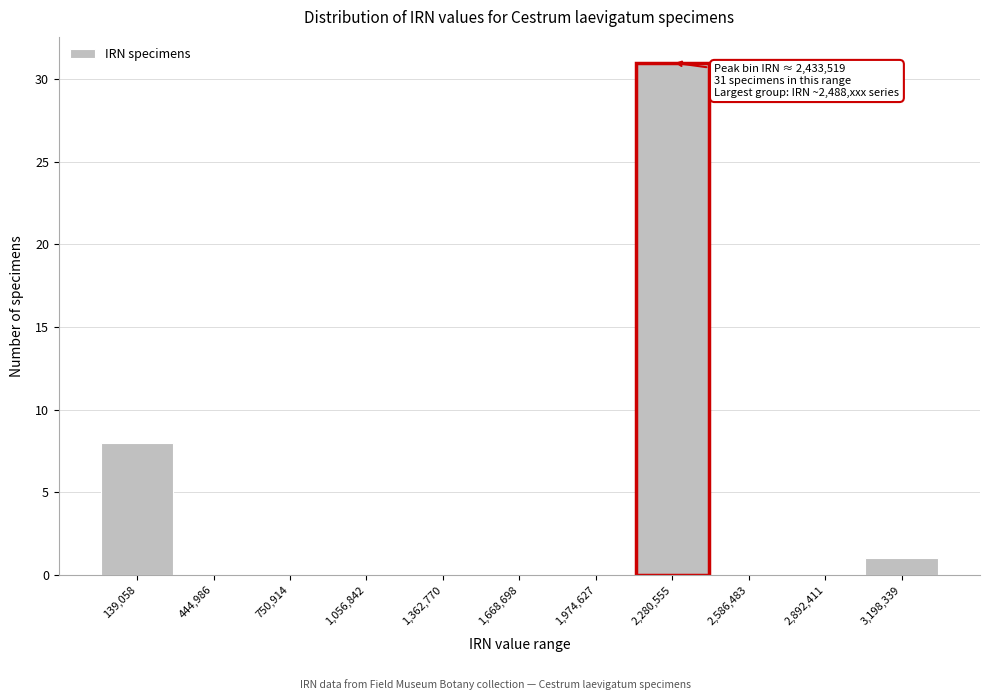

Reading left to right, list all the values displayed in this chart.

139,058=8	444,986=0	750,914=0	1,056,842=0	1,362,770=0	1,668,698=0	1,974,627=0	2,280,555=31	2,586,483=0	2,892,411=0	3,198,339=1